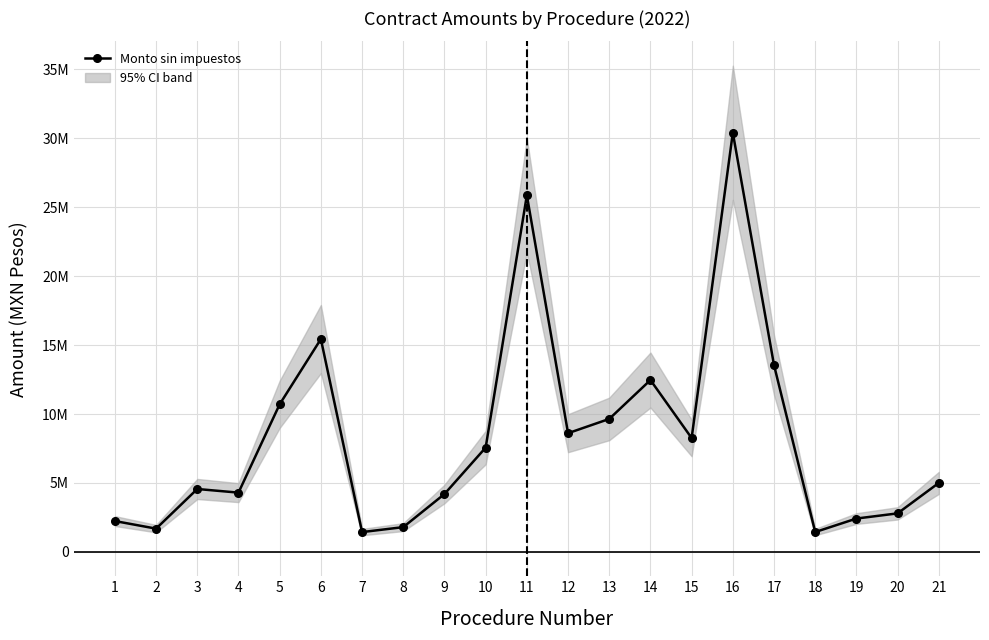

How many interior local valleys (lower than both neighbors) does the data have?

6